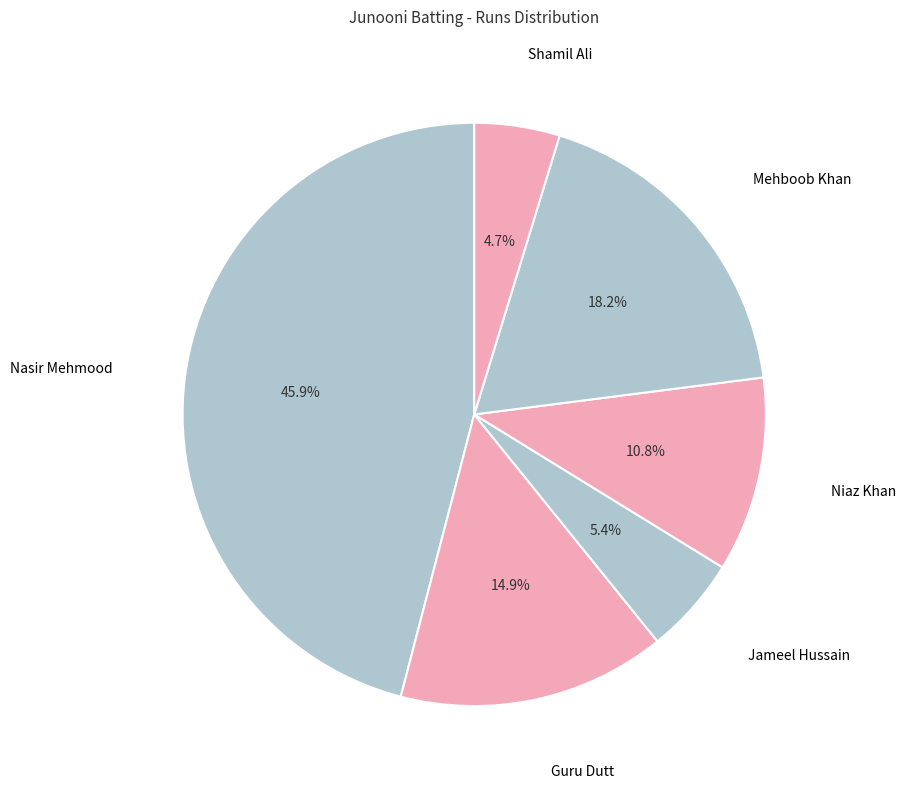

To the nearest percent, what is the combined percentage of Shamil Ali and Jameel Hussain?

10%